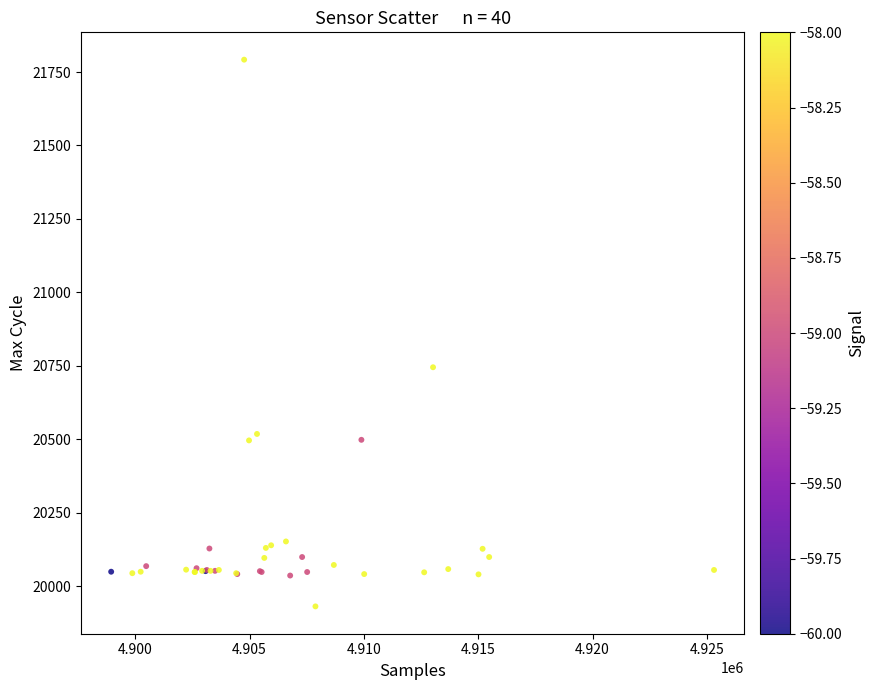

What Y value in the scatter plot is closest to 20861?

20745